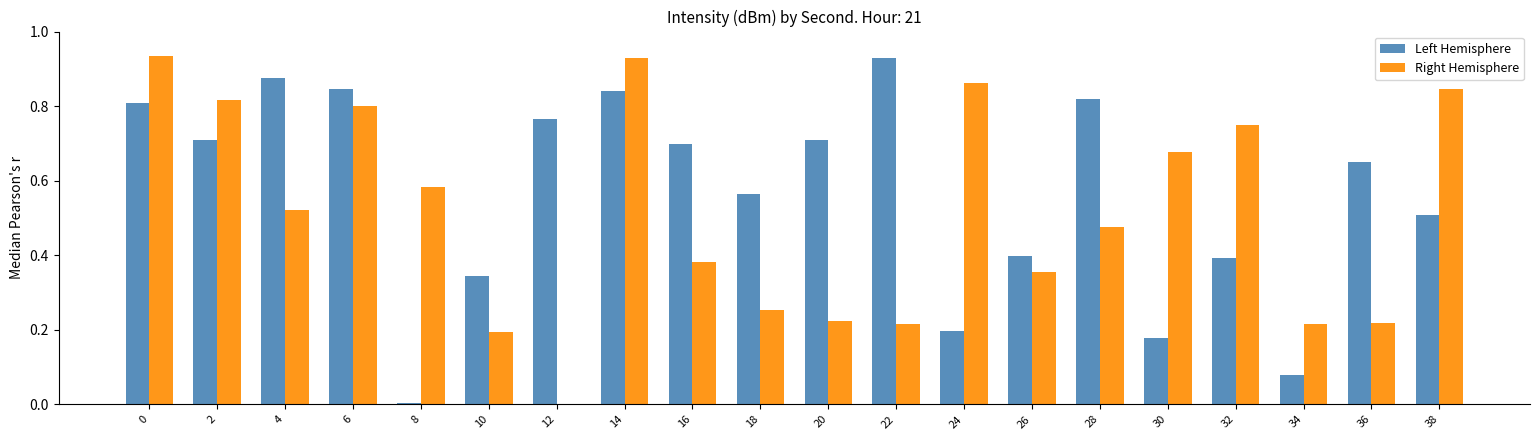

The Left Hemisphere series shows 0.2 at 24. True or false?

True